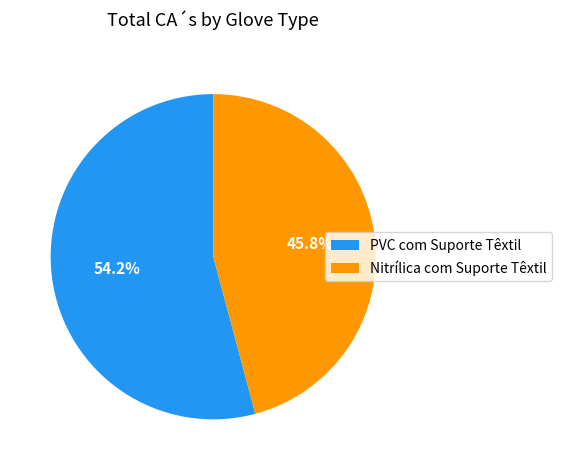

Which category has the biggest portion of the pie?

PVC com Suporte Têxtil